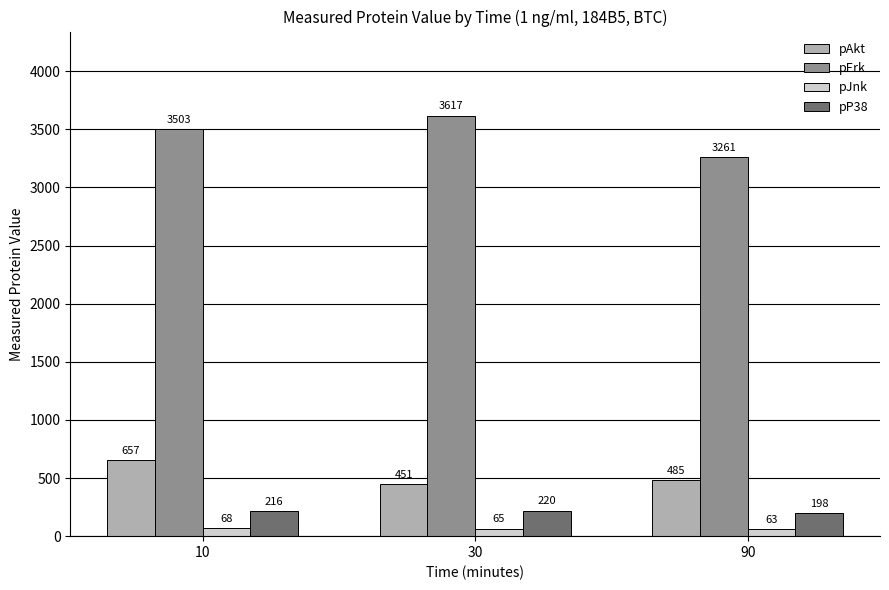

At how many categories does at least one series exceed 465?

3